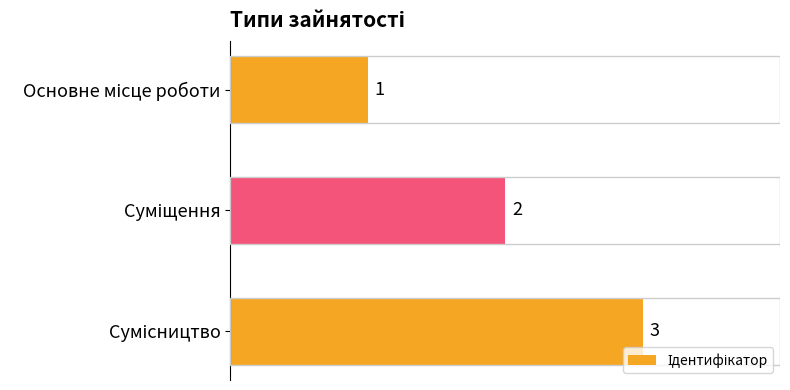

What is the value of the 2nd bar from the top?

2